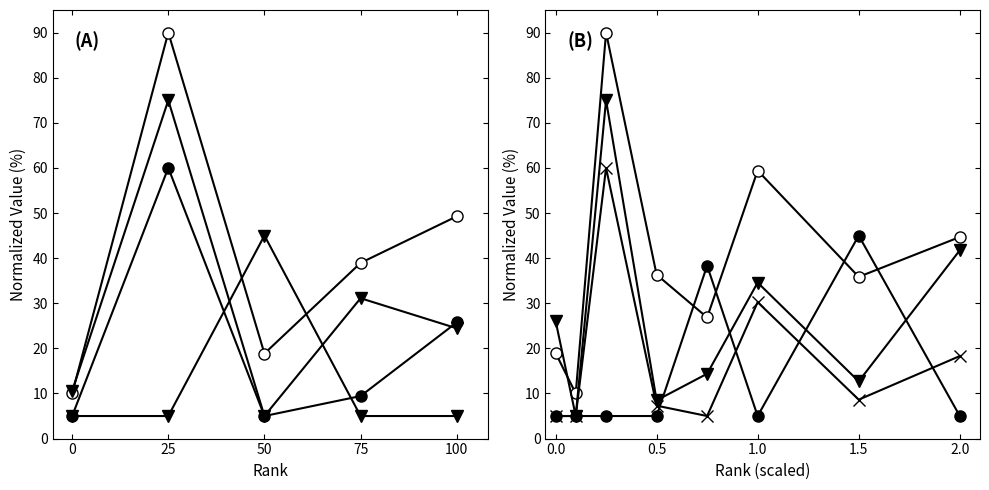

At which category does Citable Docs. (3years) reach its first local peak?

50